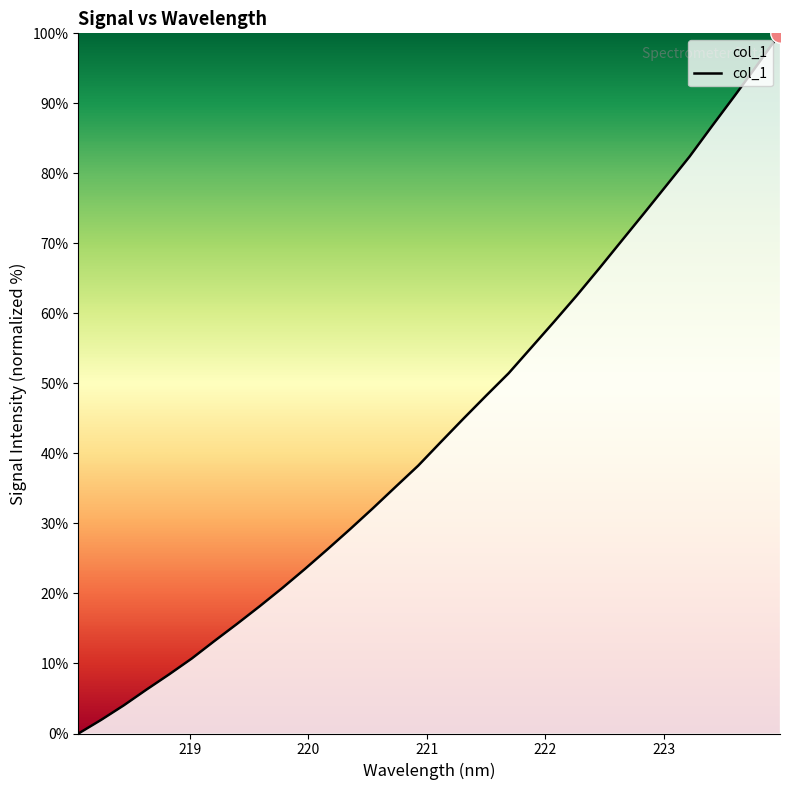

What is the difference between the maximum and minimum values?

100.0